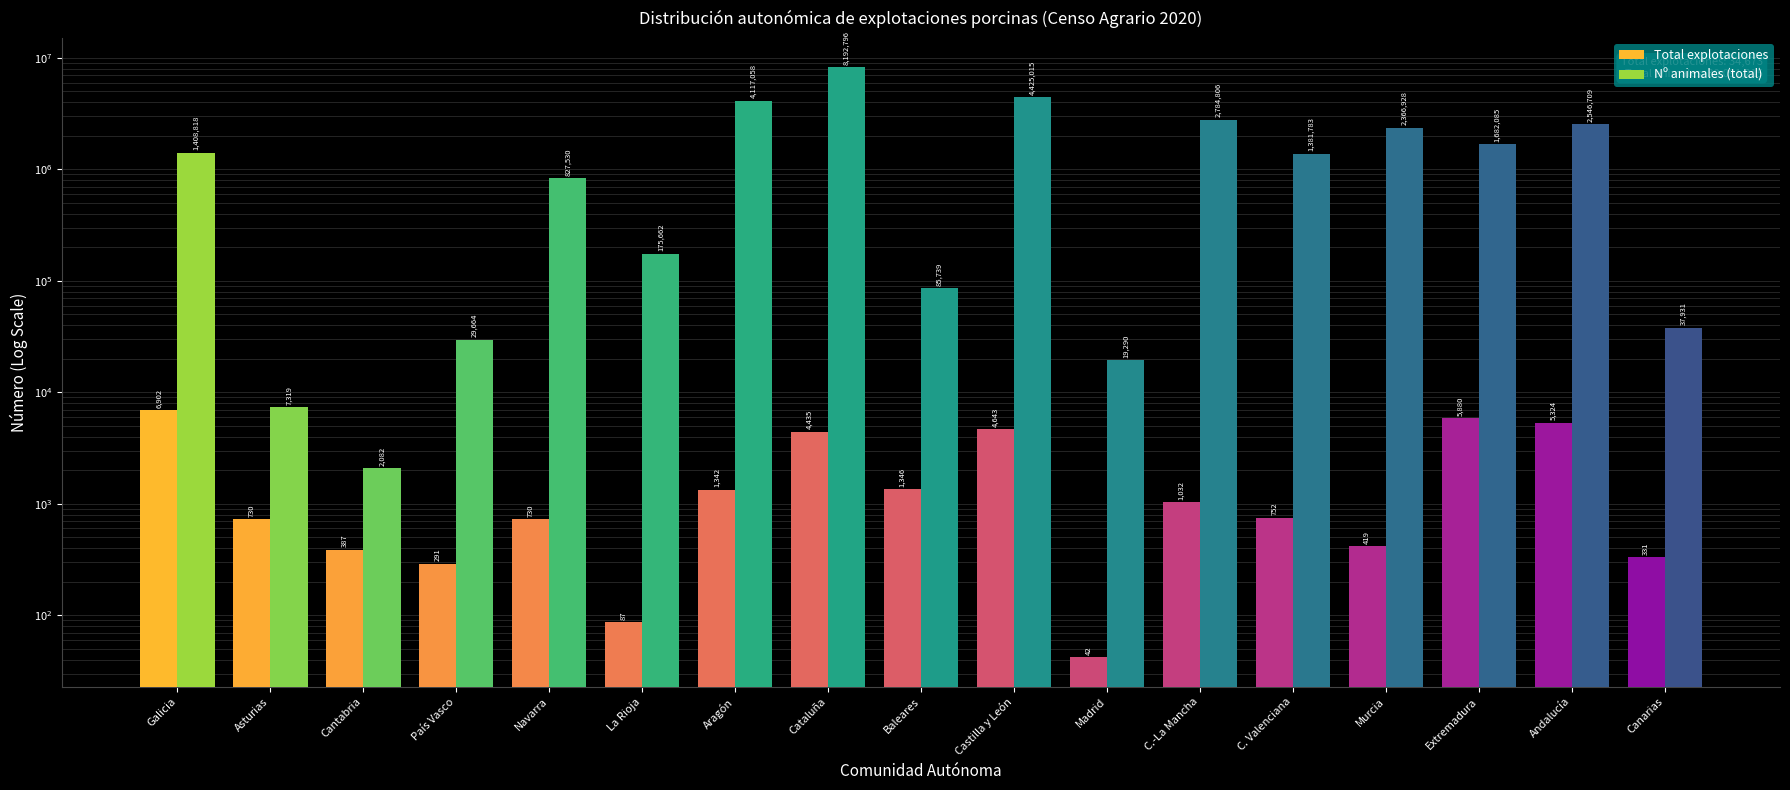

What is the lowest value of the Nº animales (total) series?

2082